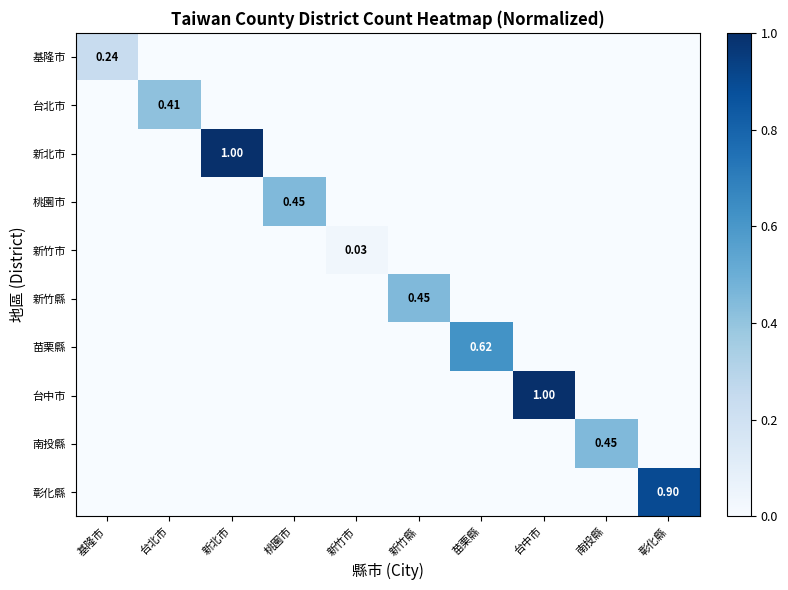

At how many categories does at least one series exceed 0?

10